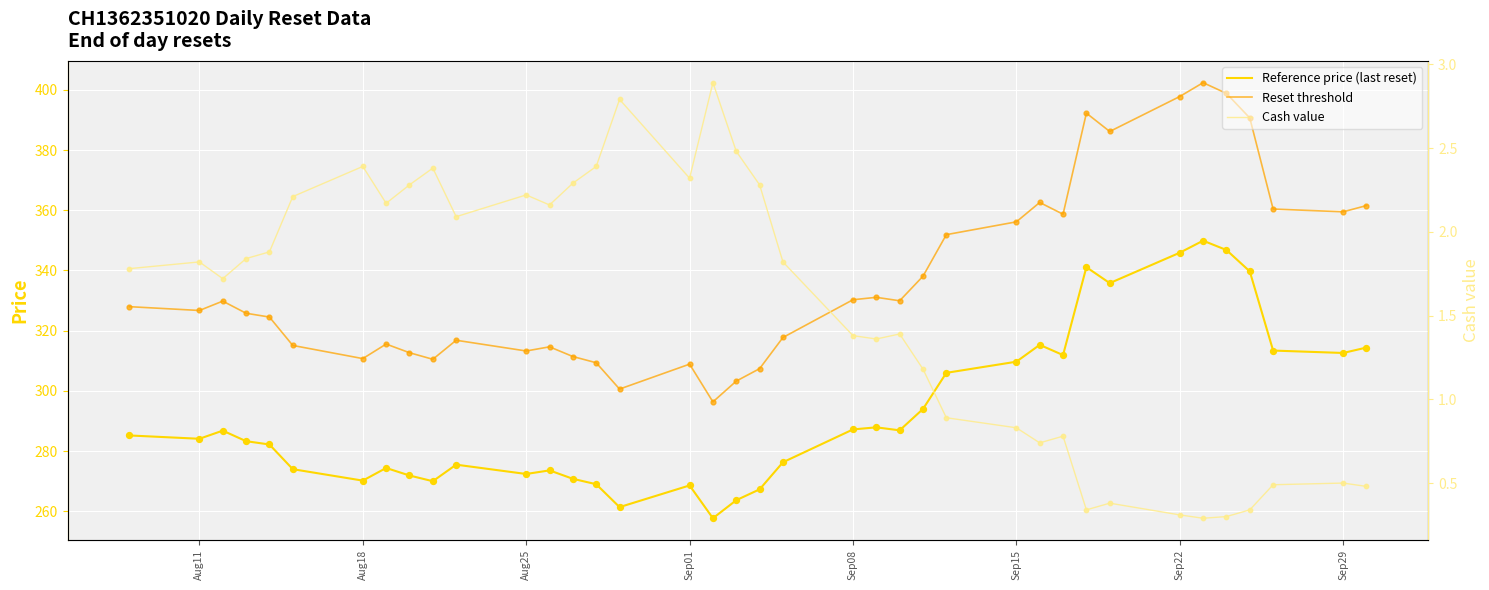

At how many categories does at least one series exceed 16?

38